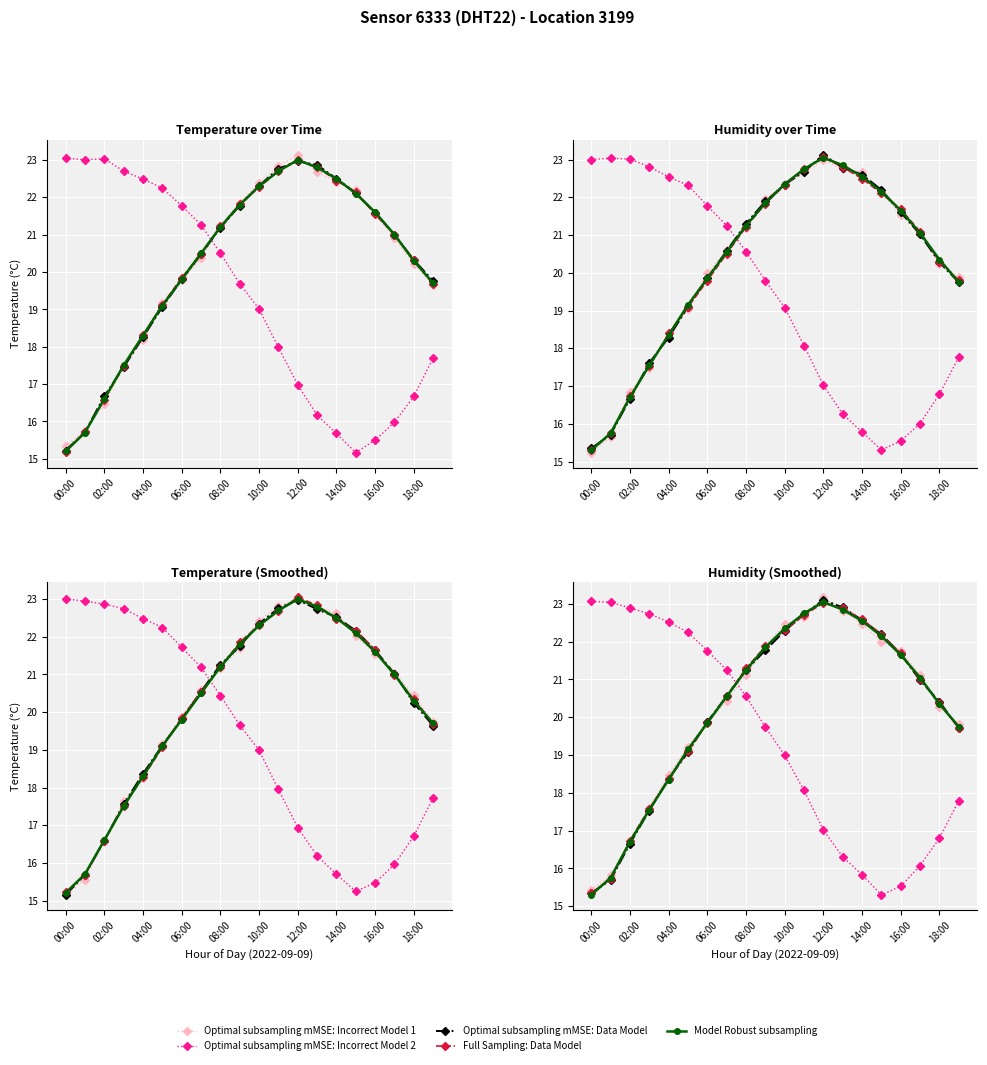

Where do Model Robust subsampling and Optimal subsampling mMSE: Data Model first cross each other?

00:00 and 02:00